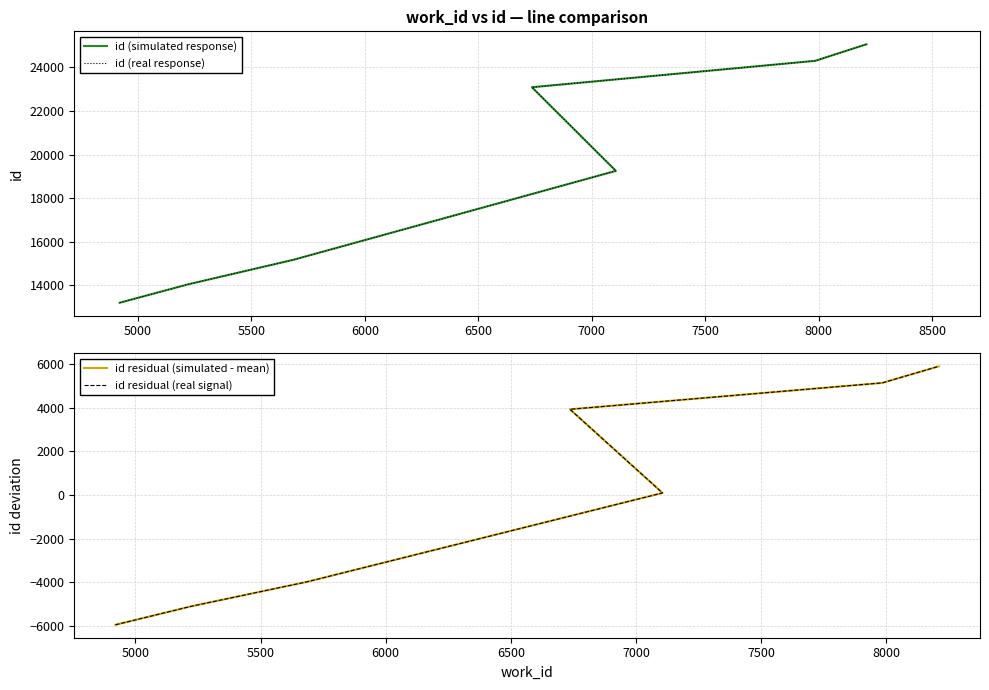

Rank the series at 6500 from lowest to highest value.

id residual (simulated - mean), id residual (real signal), id (simulated response), id (real response)